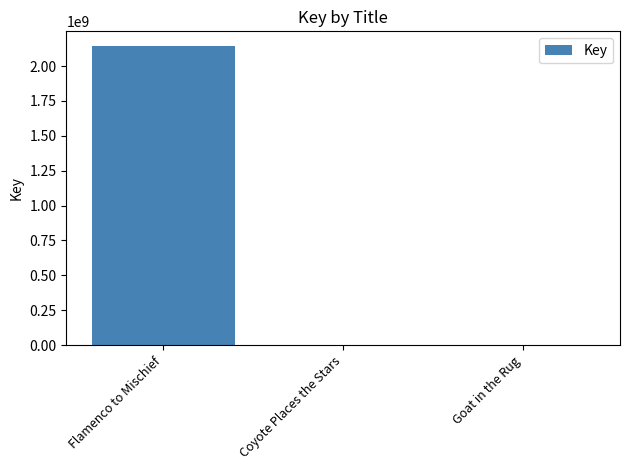

What is the maximum value shown in the chart?

2141928397